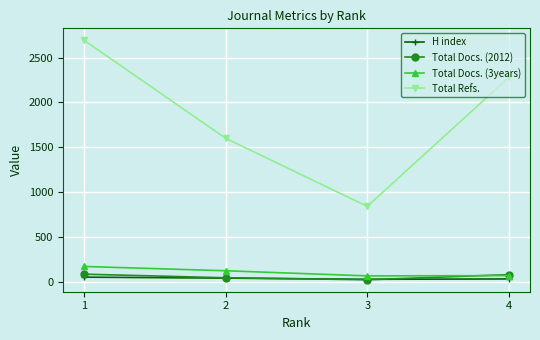

Is this an area chart (filled region under the line)?

No